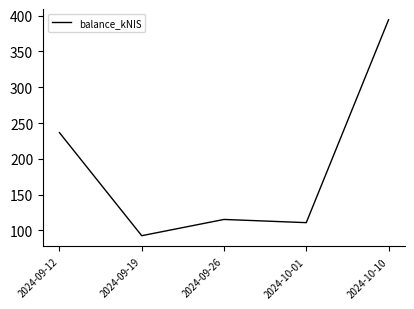

How many interior local peaks (higher than both neighbors) does the data have?

1